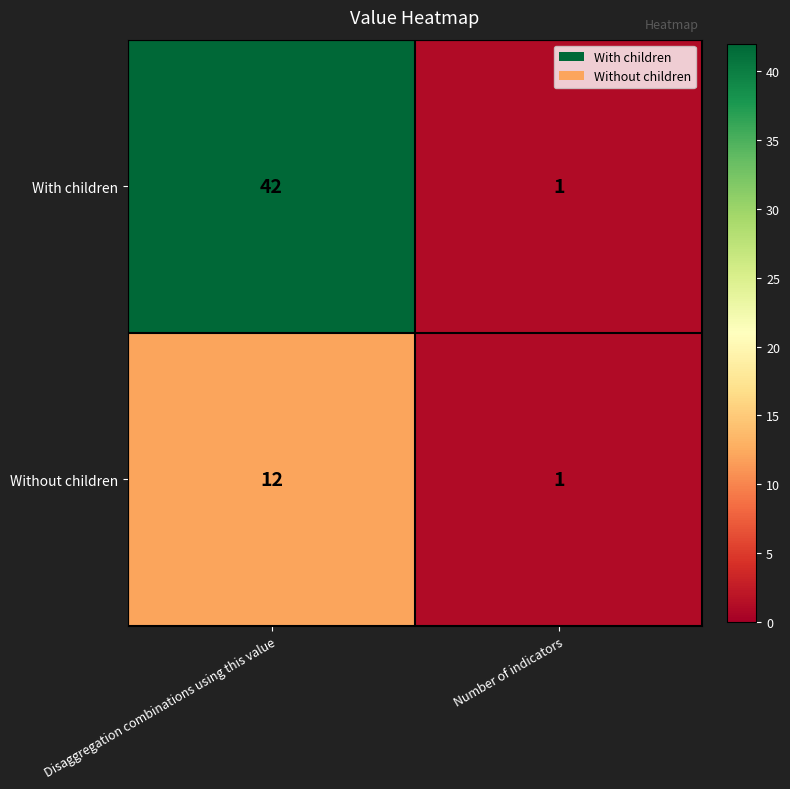

What is the average value of the With children series?

22